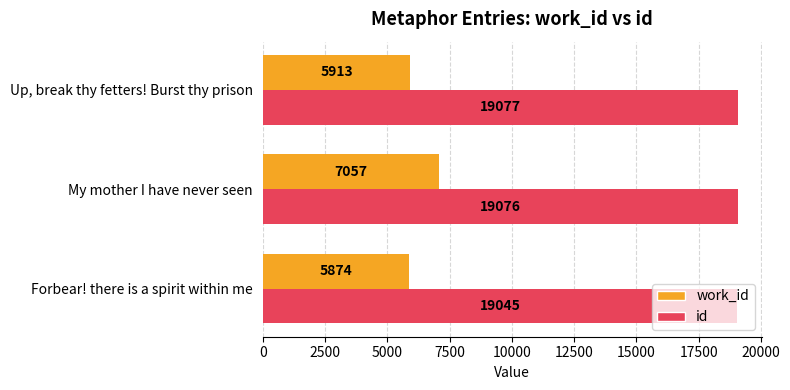

What is the sum of all id values?

57198